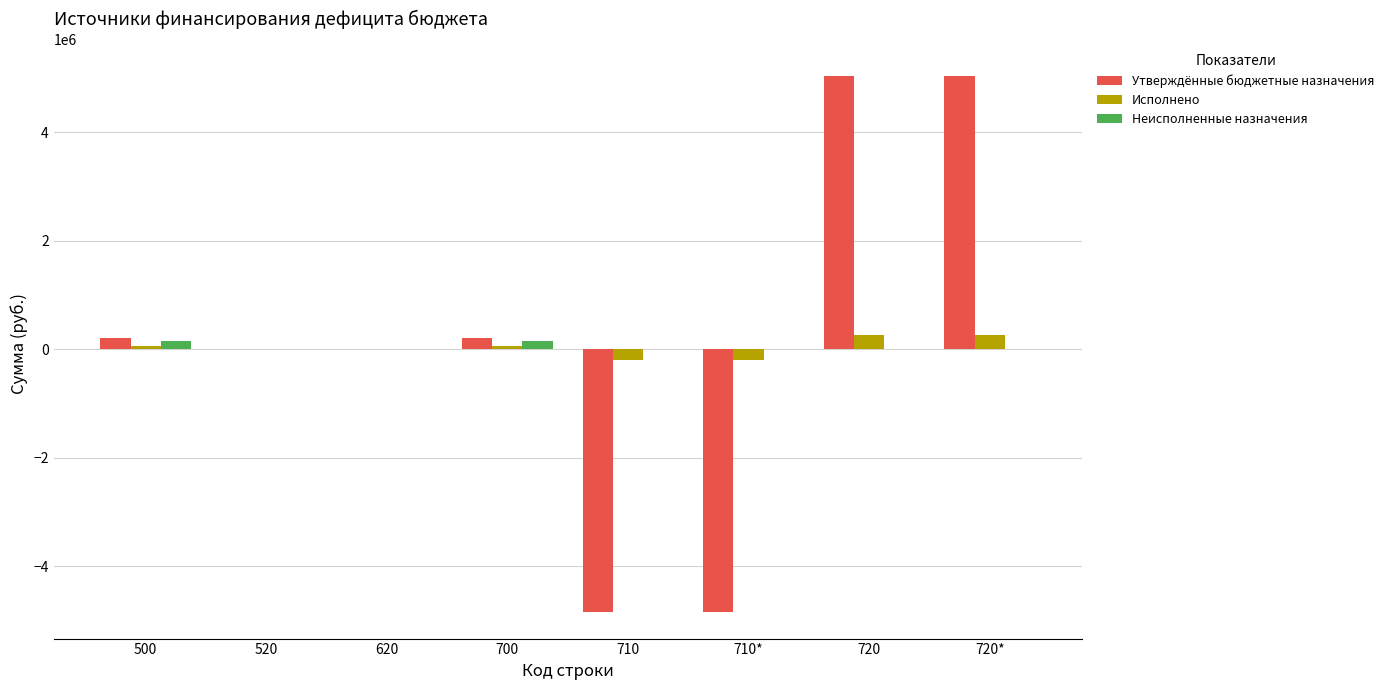

What is the total value across all series at 710?

-5044428.1